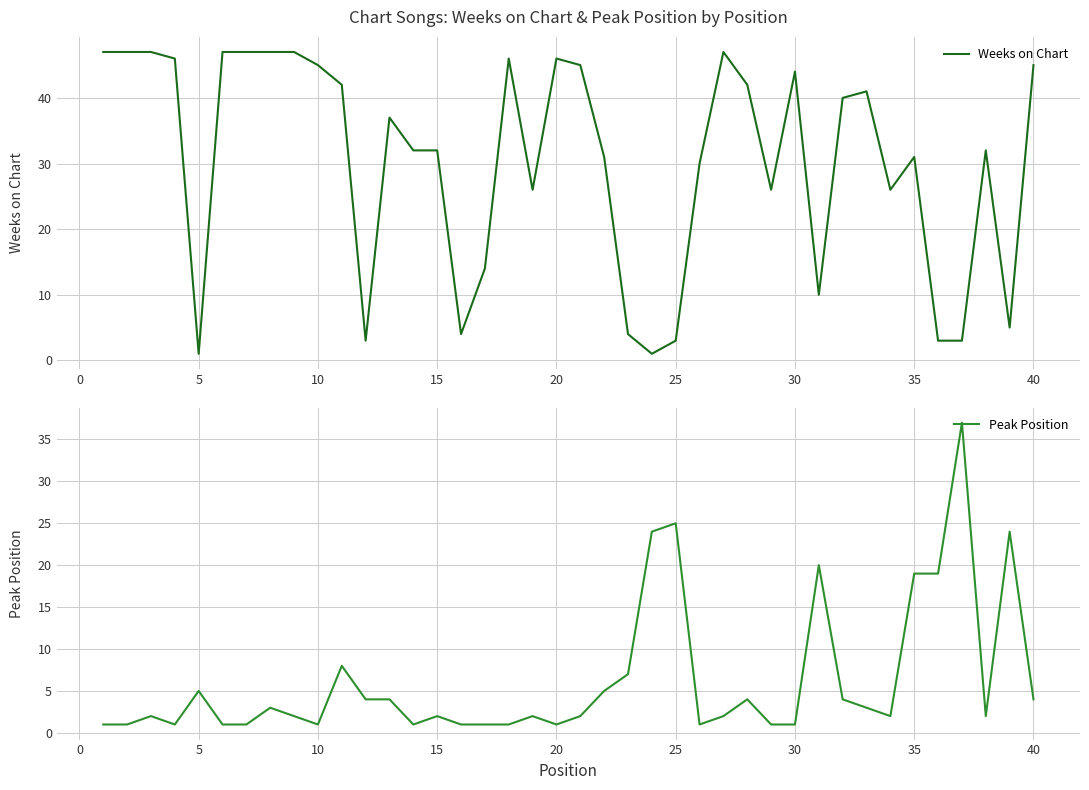

True or false: Weeks on Chart has more than 1 points higher than both neighbors.

True